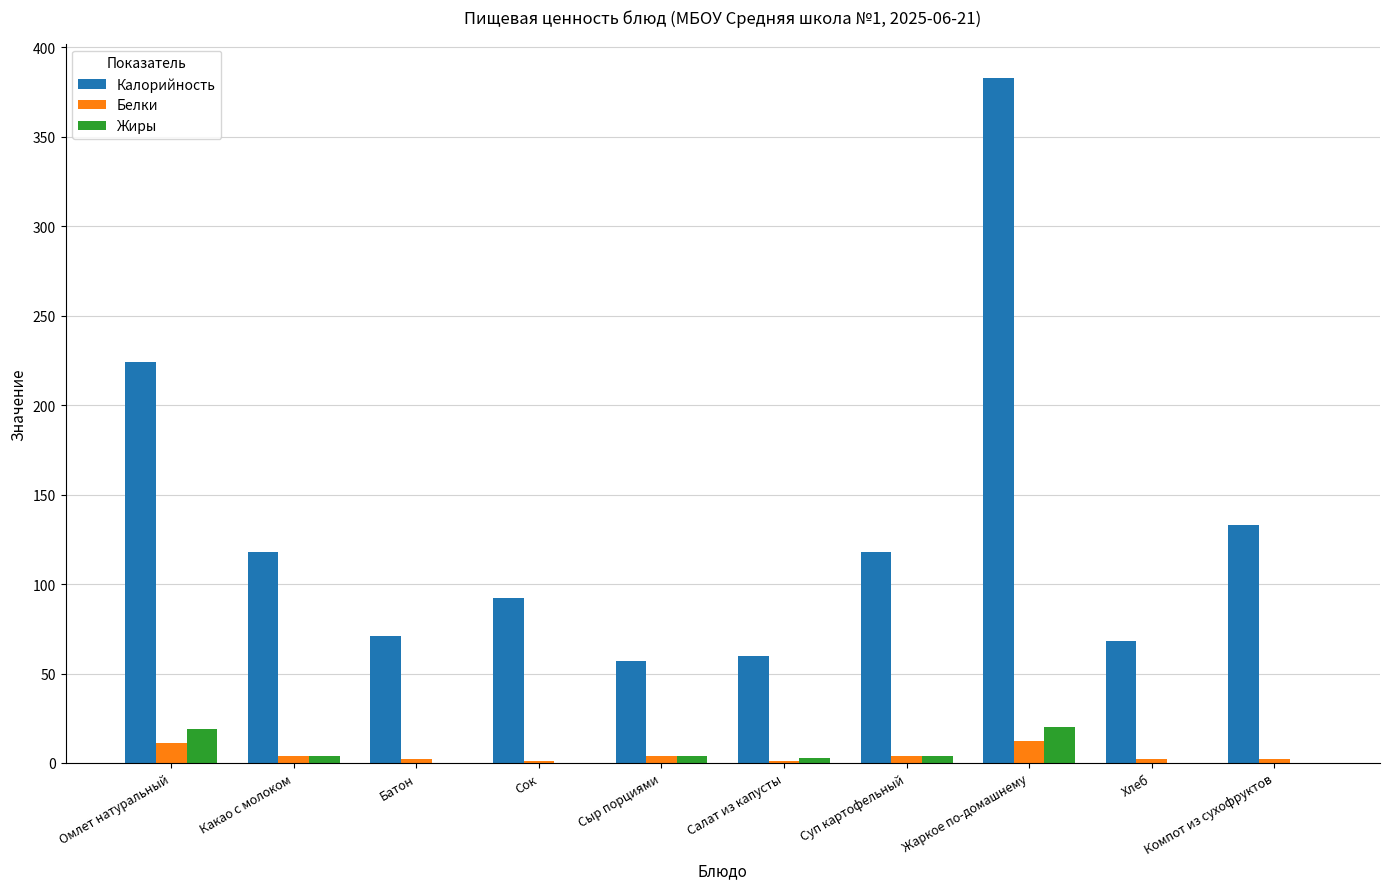

Where is Калорийность nearest to the value 220?

Омлет натуральный